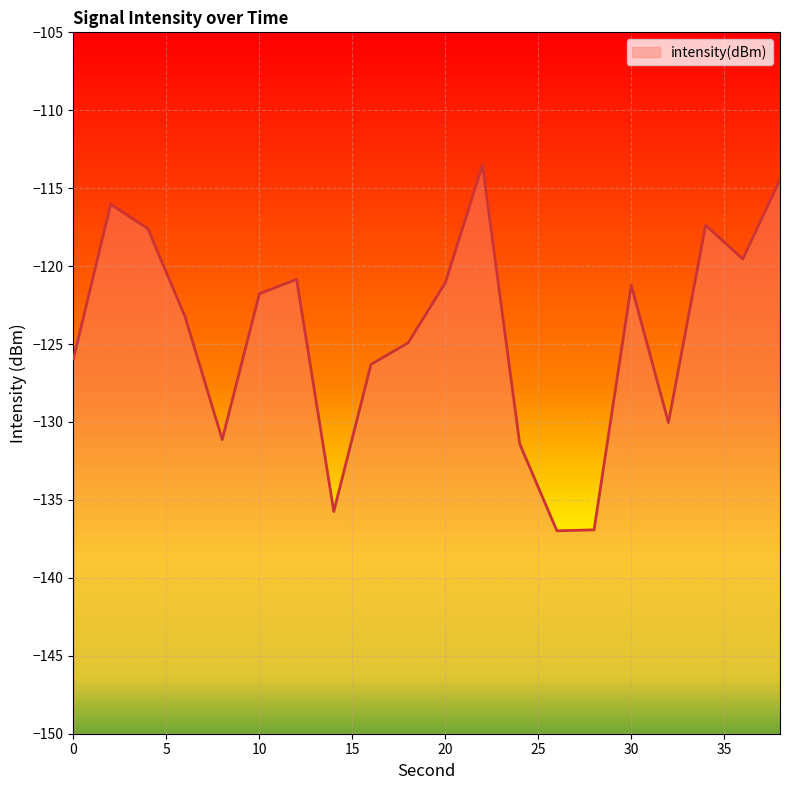

Rank the categories by value from highest to lowest.

22, 38, 2, 34, 4, 36, 12, 20, 30, 10, 6, 18, 0, 16, 32, 8, 24, 14, 28, 26